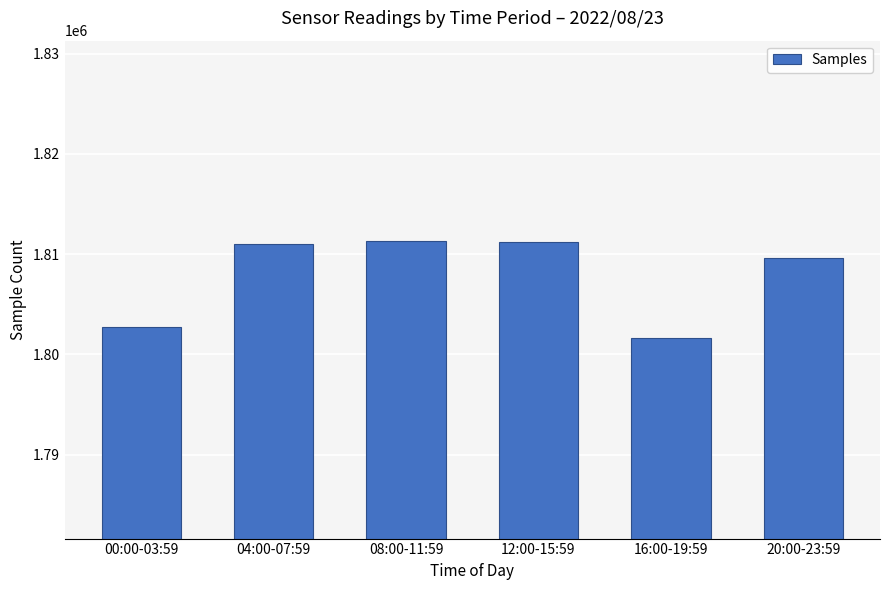

The value at 04:00-07:59 is 845663. True or false?

False